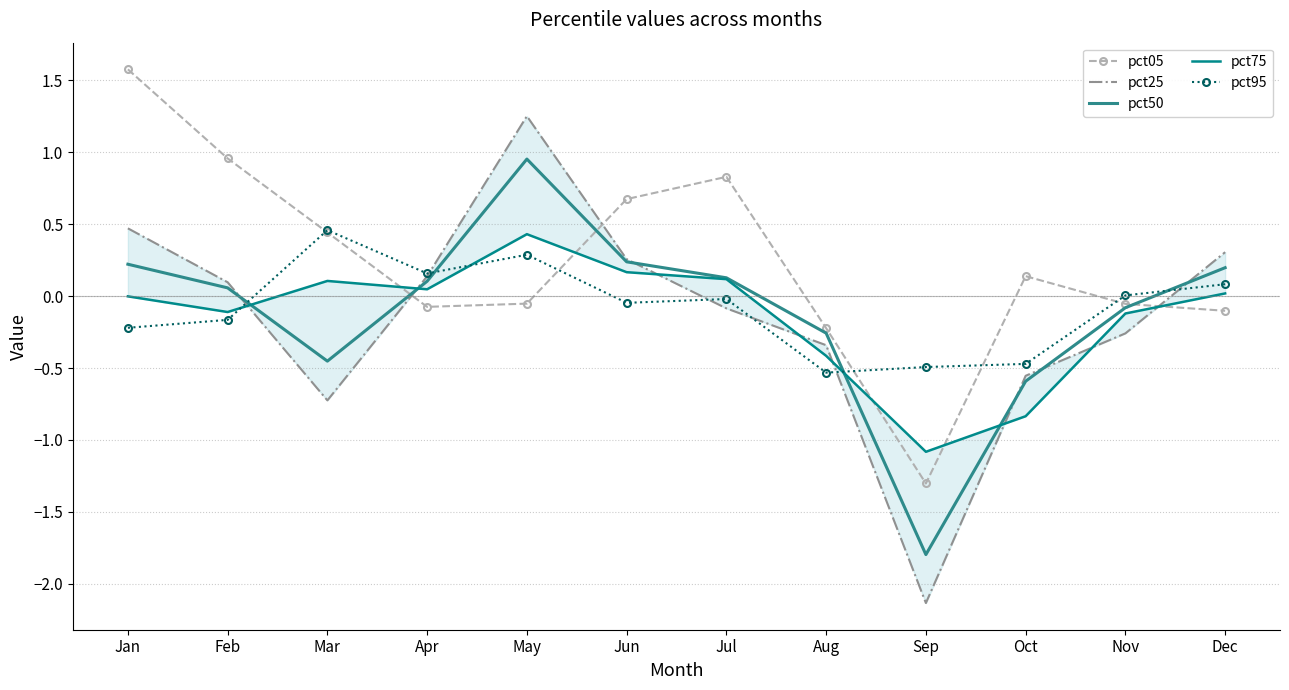

What is the value of the pct50 point at the 2nd from the left?

0.1